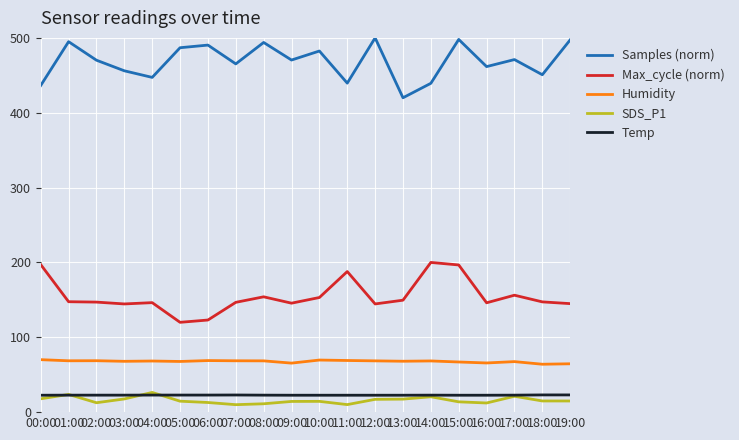

The Temp series shows 22.7 at 17:00. True or false?

True